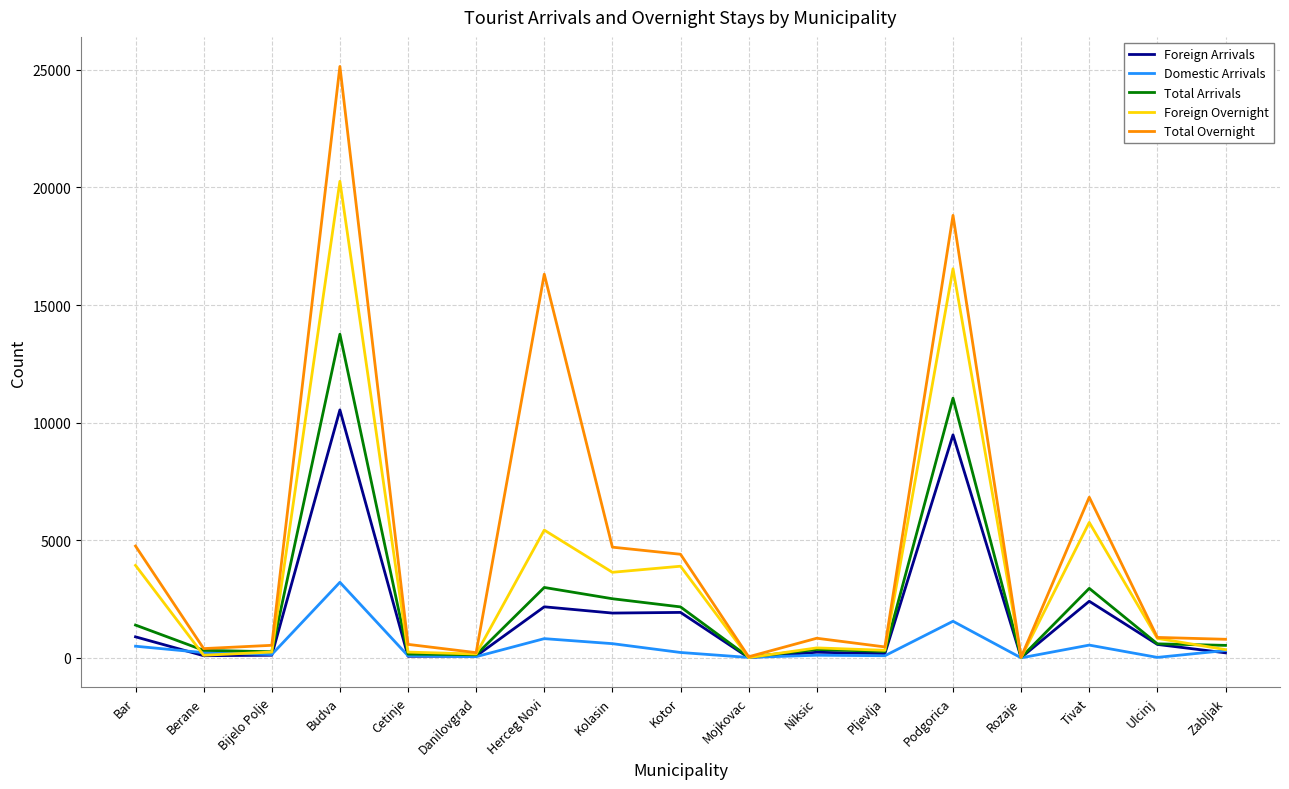

Which series has the largest range (max minus min)?

Total Overnight